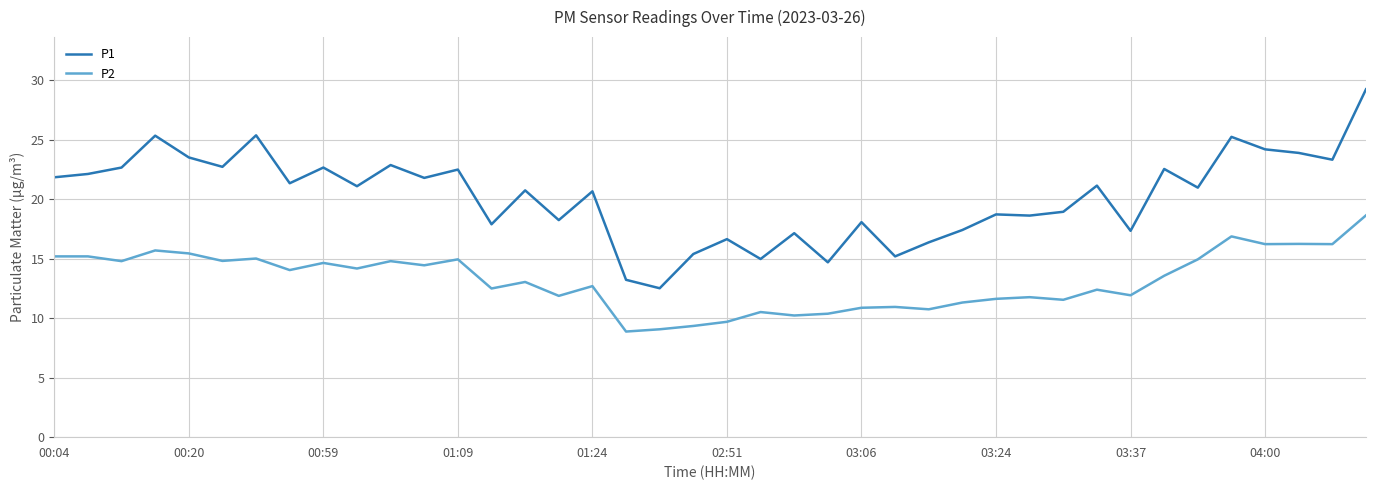

Which series has the largest total across all categories?

P1